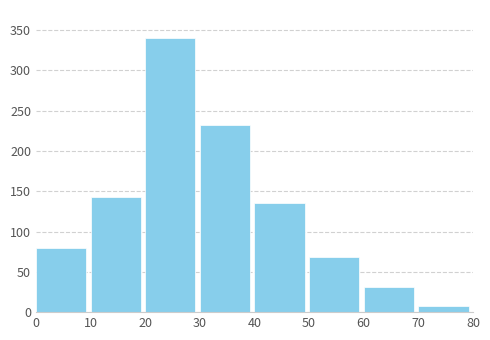

Reading left to right, transcribe all the data shown in this chart.

0=80	10=143	20=340	30=232	40=136	50=68	60=31	70=7